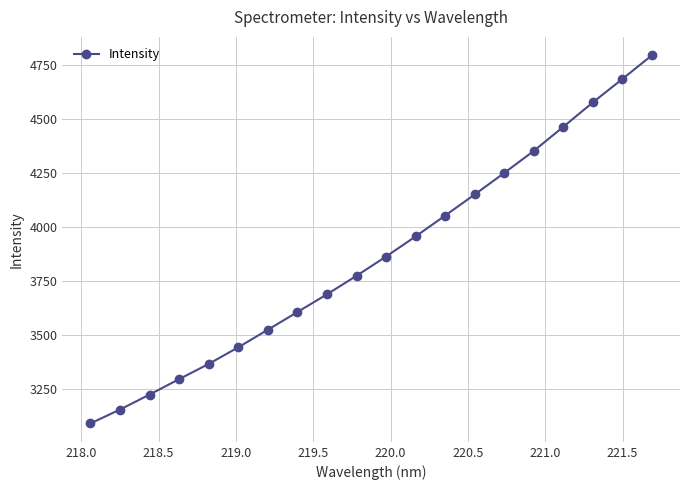

What is the maximum value shown in the chart?

4794.3